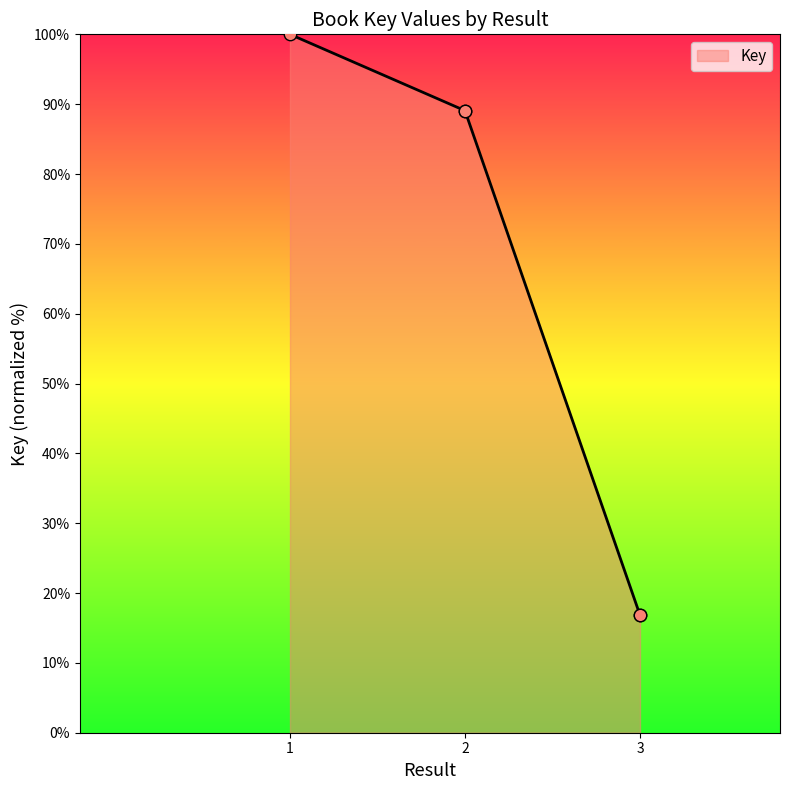

What is the change in value from 1 to 3?

-83.2